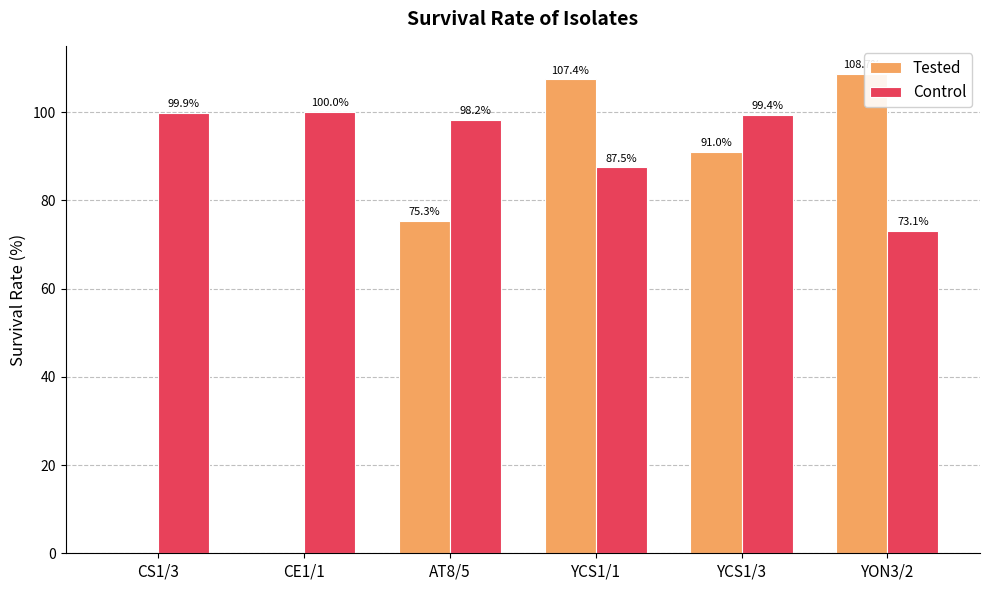

What value does the Control series have at AT8/5?

98.2